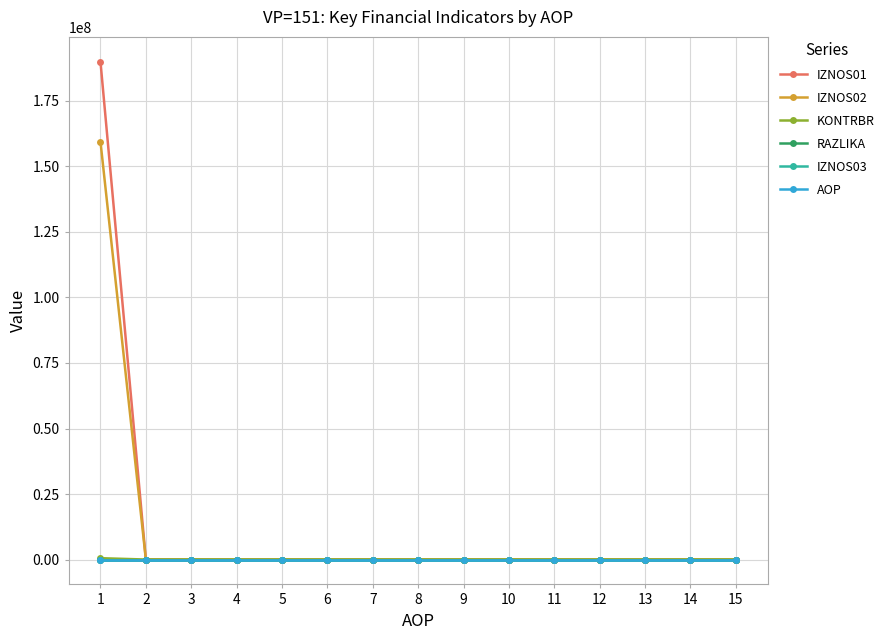

What is the maximum value shown in the chart?

189951330.1